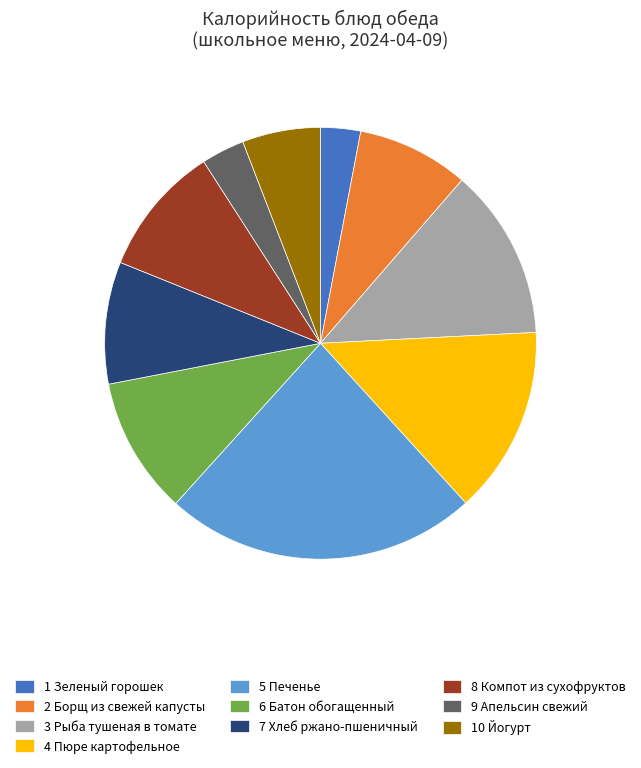

How many slices are in this pie chart?

10